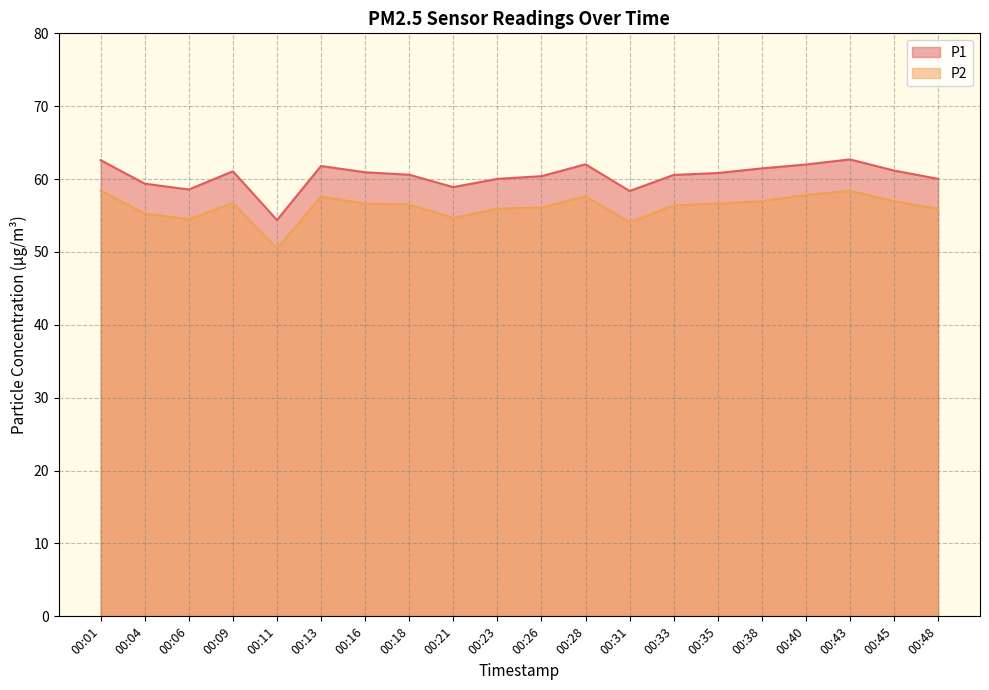

True or false: P2 has a value of 56.4 at 00:33.

True